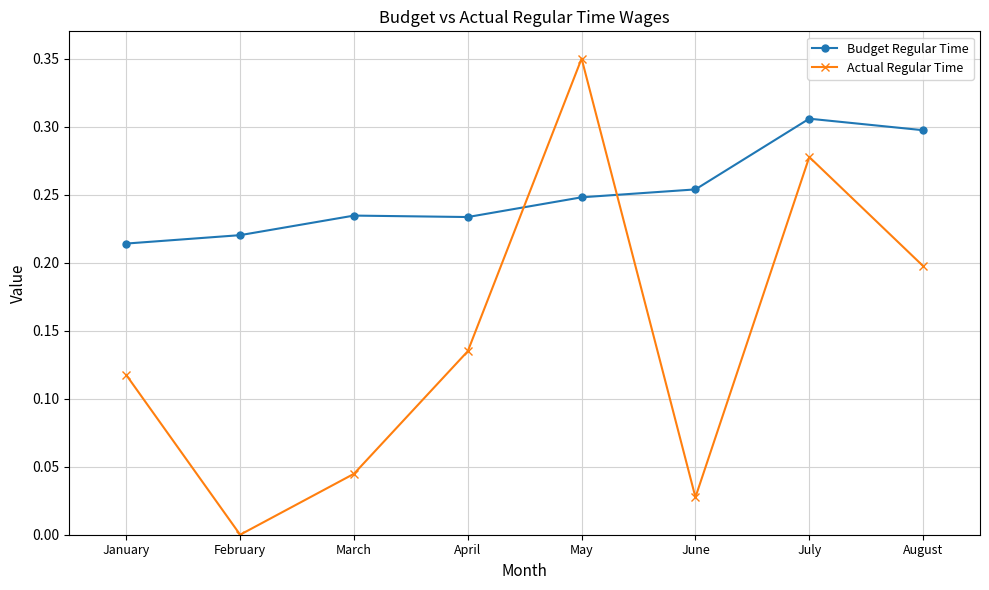

After their last crossing, which series has the higher values: Budget Regular Time or Actual Regular Time?

Budget Regular Time